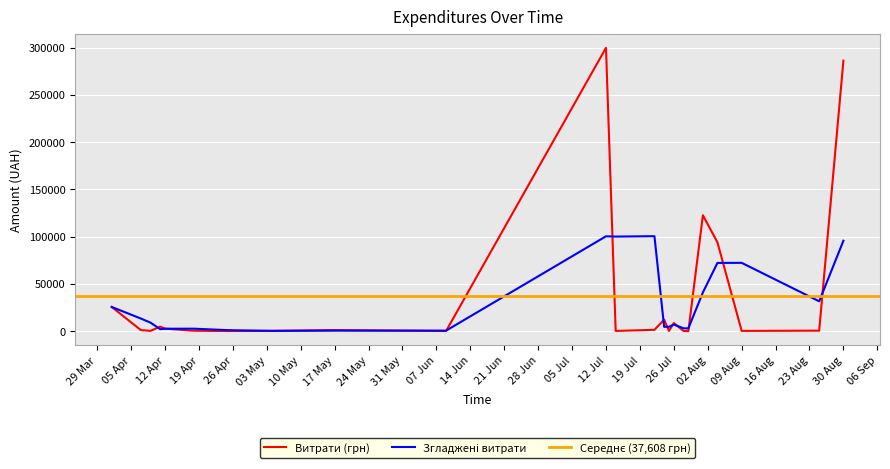

The value of Витрати (грн) at 30 Aug is 181984.3. True or false?

False